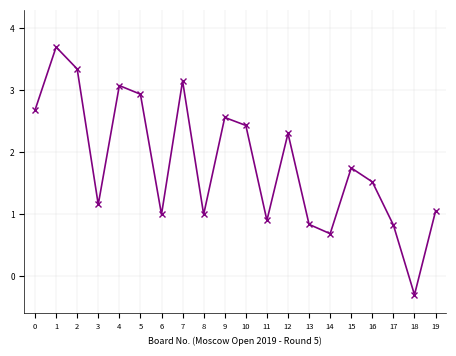

What is the smallest value displayed?

-0.3